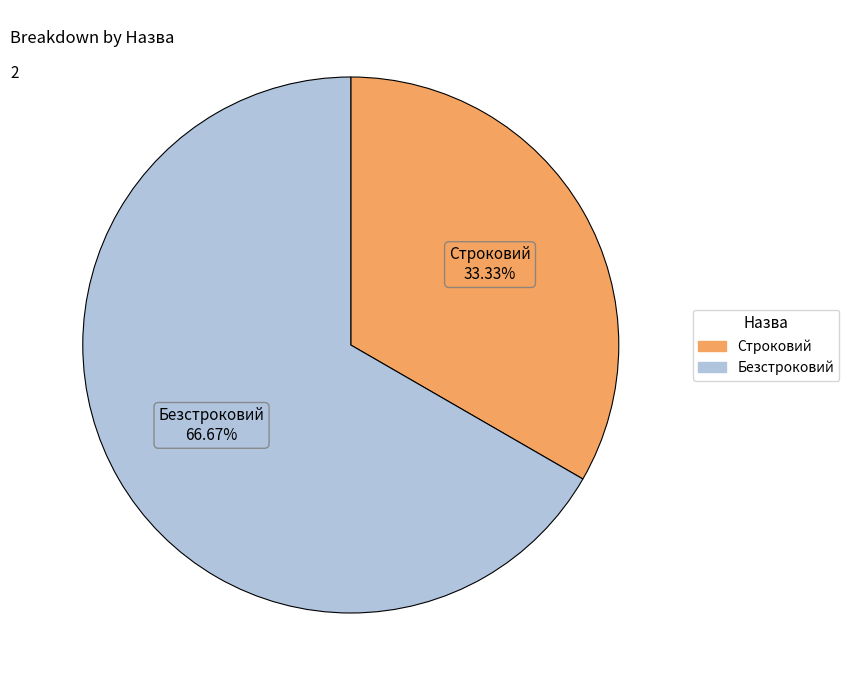

Which category accounts for the majority?

Безстроковий